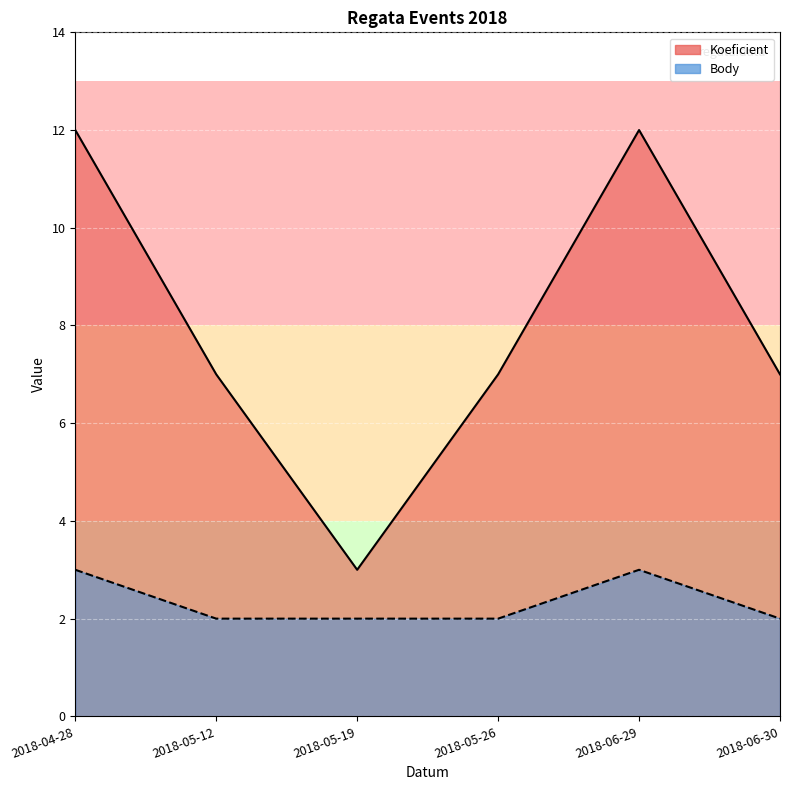

What are all the series names shown in the legend?

Koeficient, Body